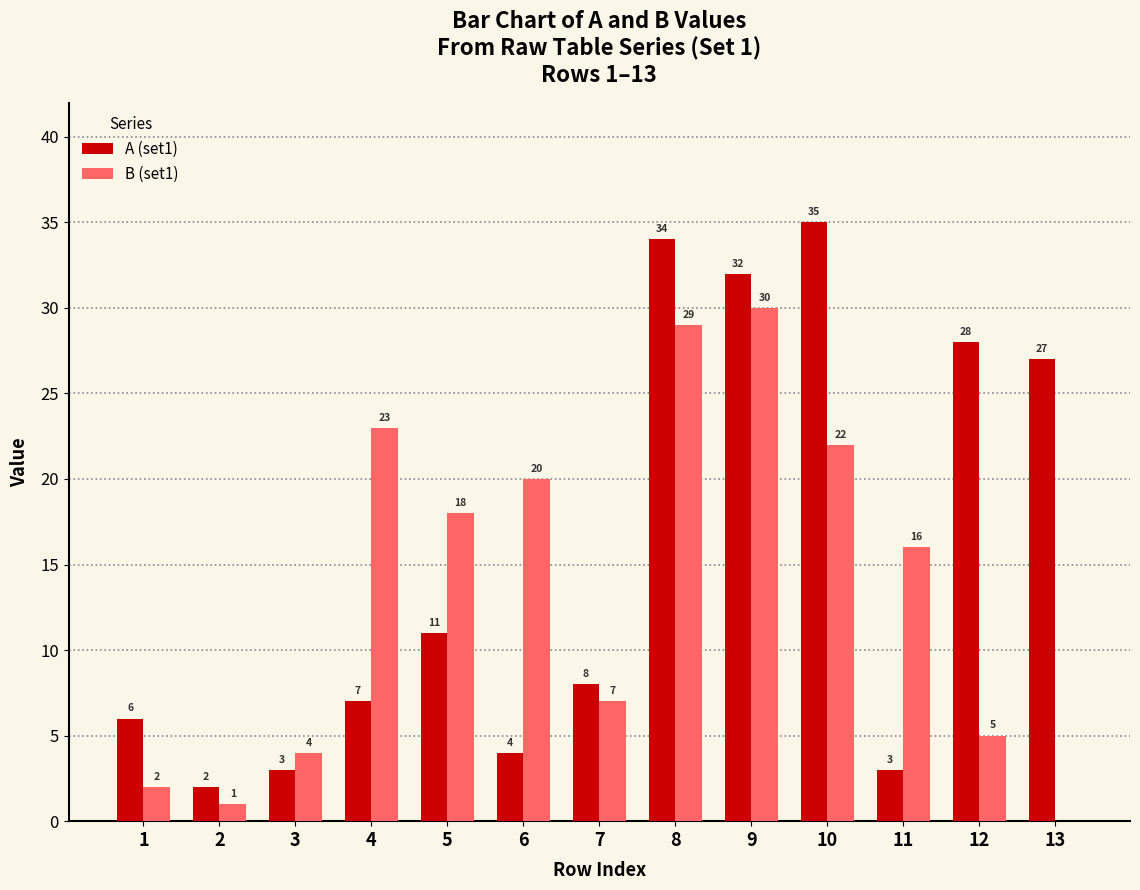

What are all the series names shown in the legend?

A (set1), B (set1)